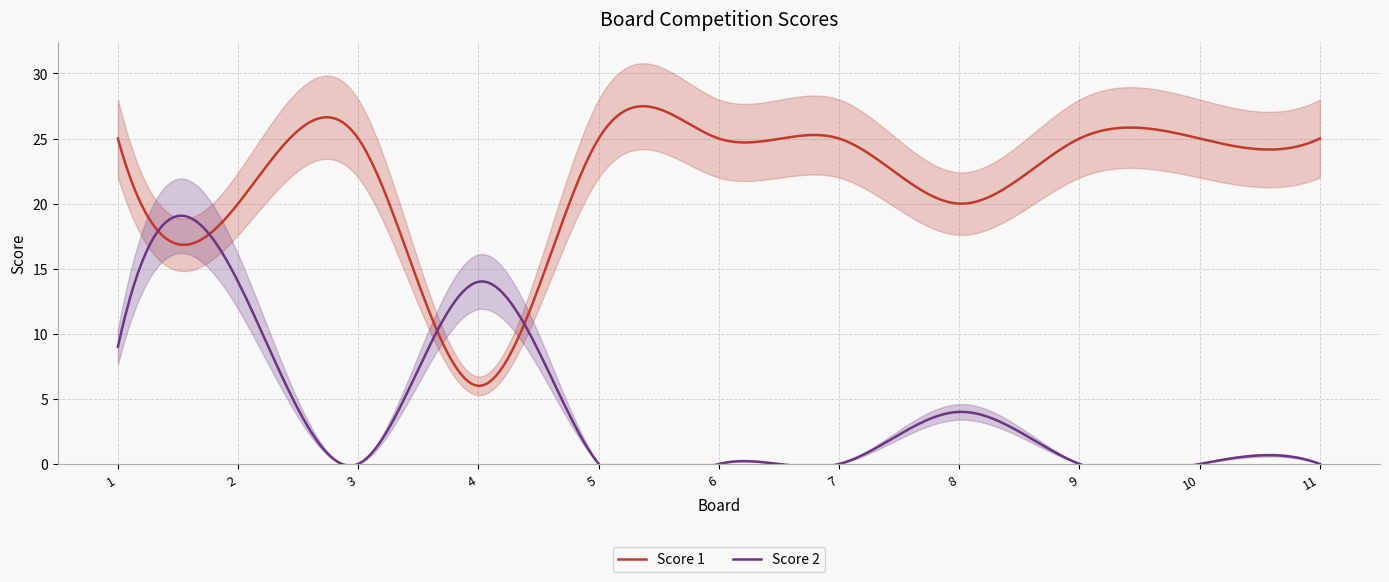

What is the difference between the second highest and second lowest values in the Score 2 series?

14